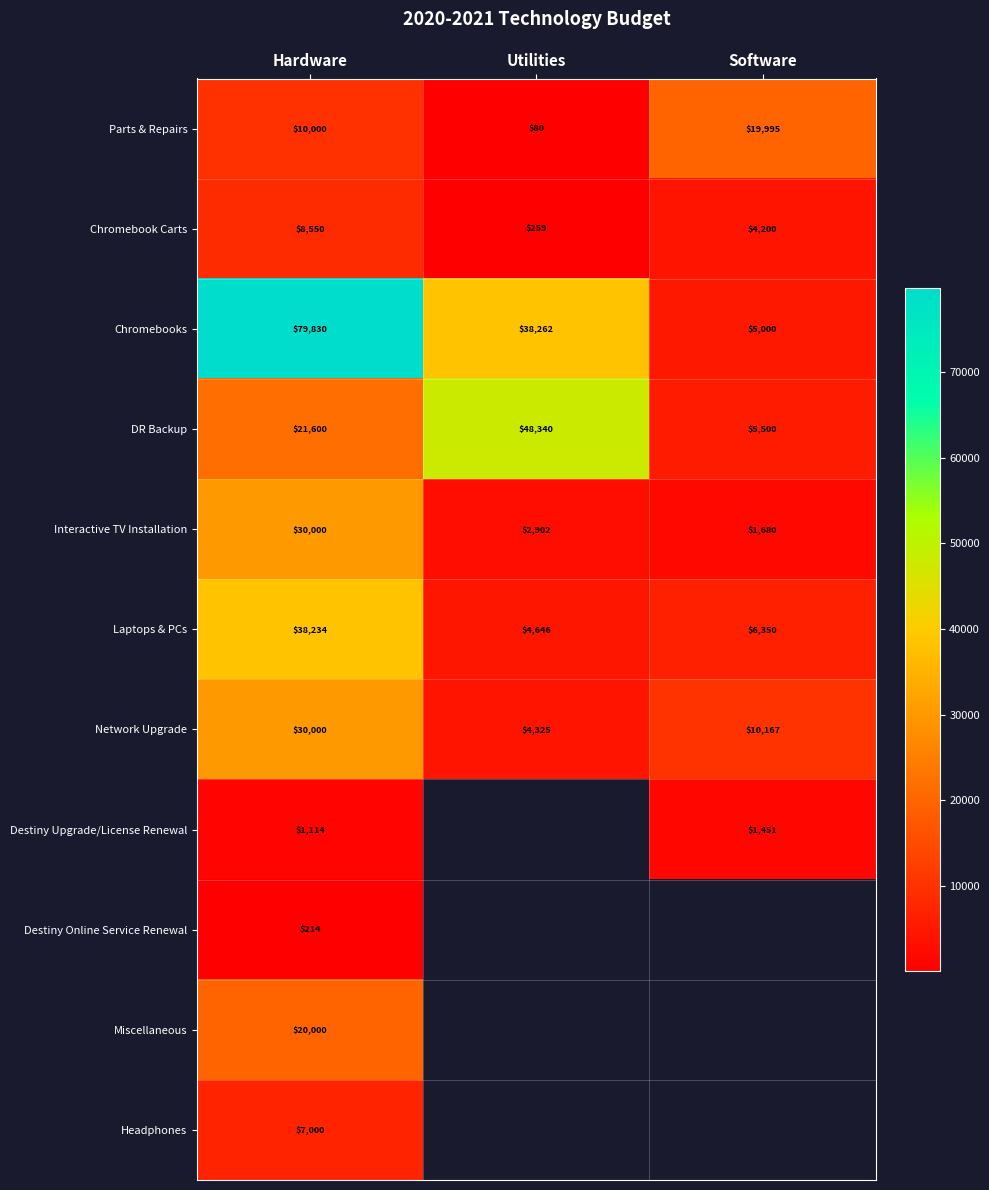

What is the difference between the highest and lowest values at Hardware?

79616